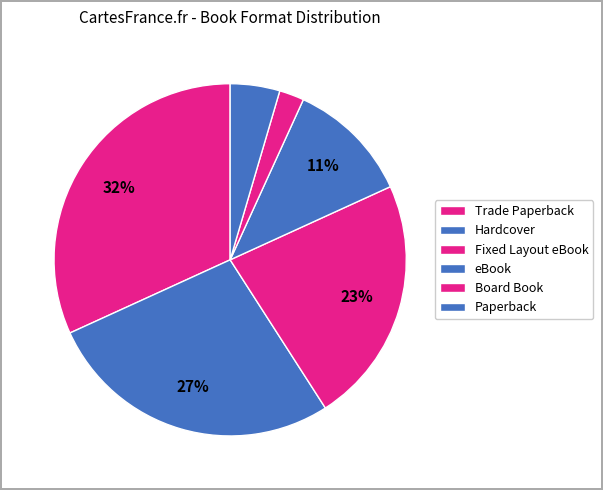

To the nearest percent, what is the combined percentage of Hardcover and Fixed Layout eBook?

48%